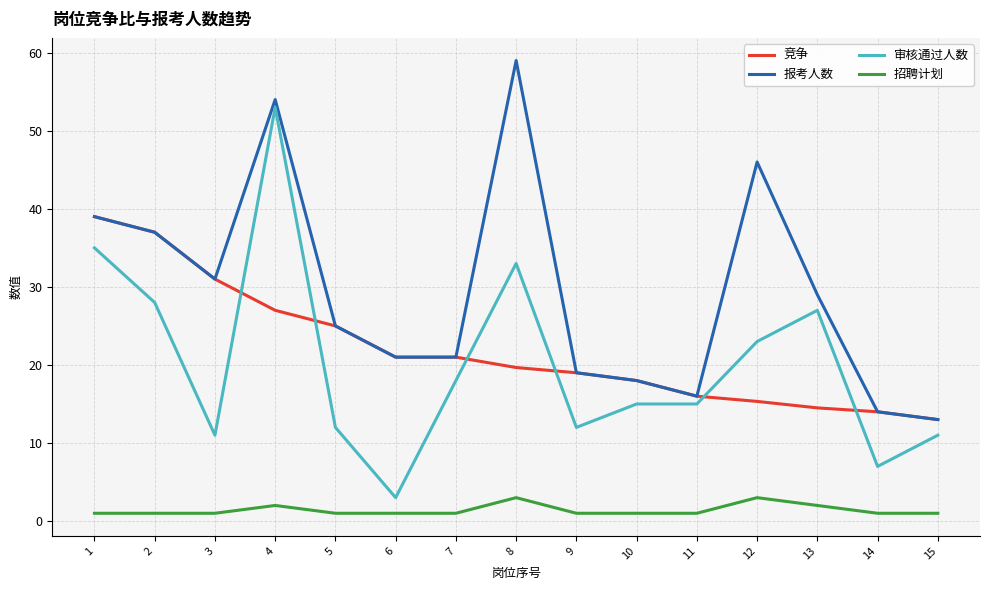

Does the chart have visible grid lines?

Yes